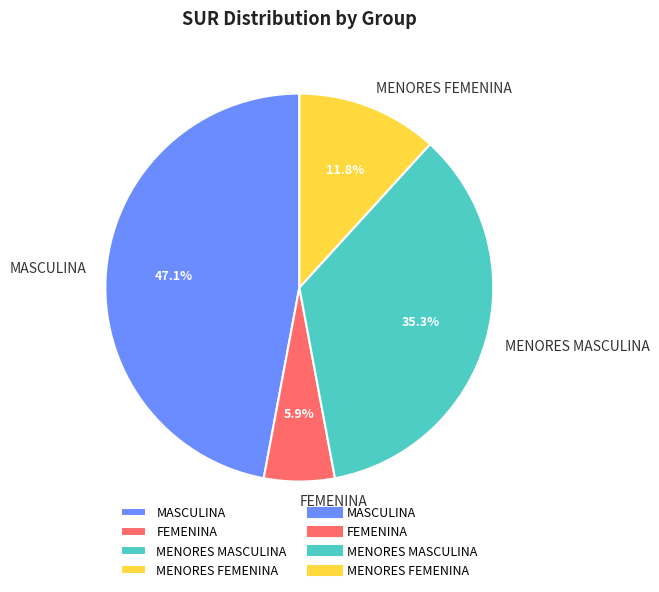

Is there a majority slice in this chart?

No